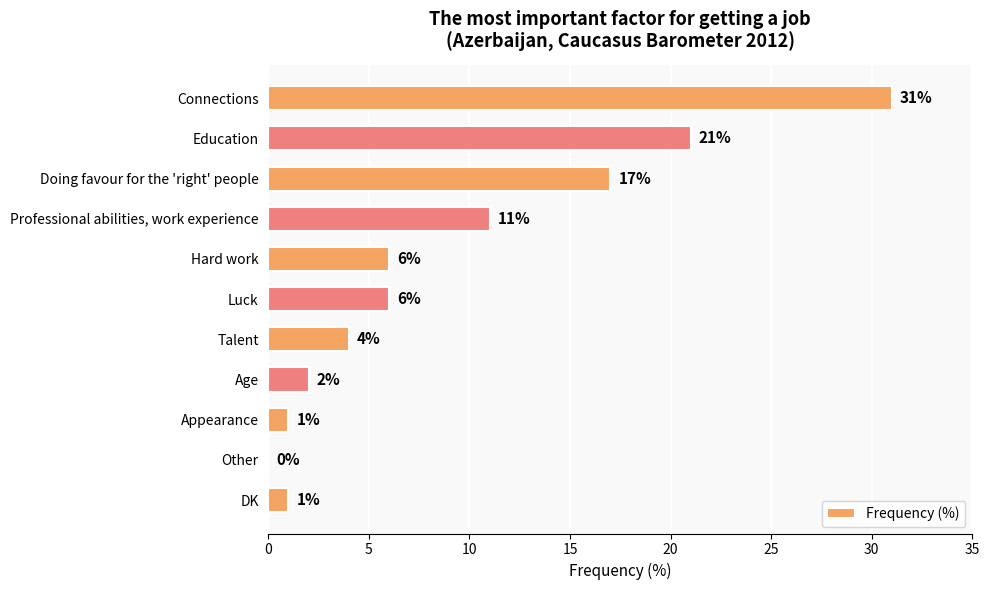

Reading bottom to top, extract all data points from this chart.

DK=1	Other=0	Appearance=1	Age=2	Talent=4	Luck=6	Hard work=6	Professional abilities, work experience=11	Doing favour for the 'right' people=17	Education=21	Connections=31